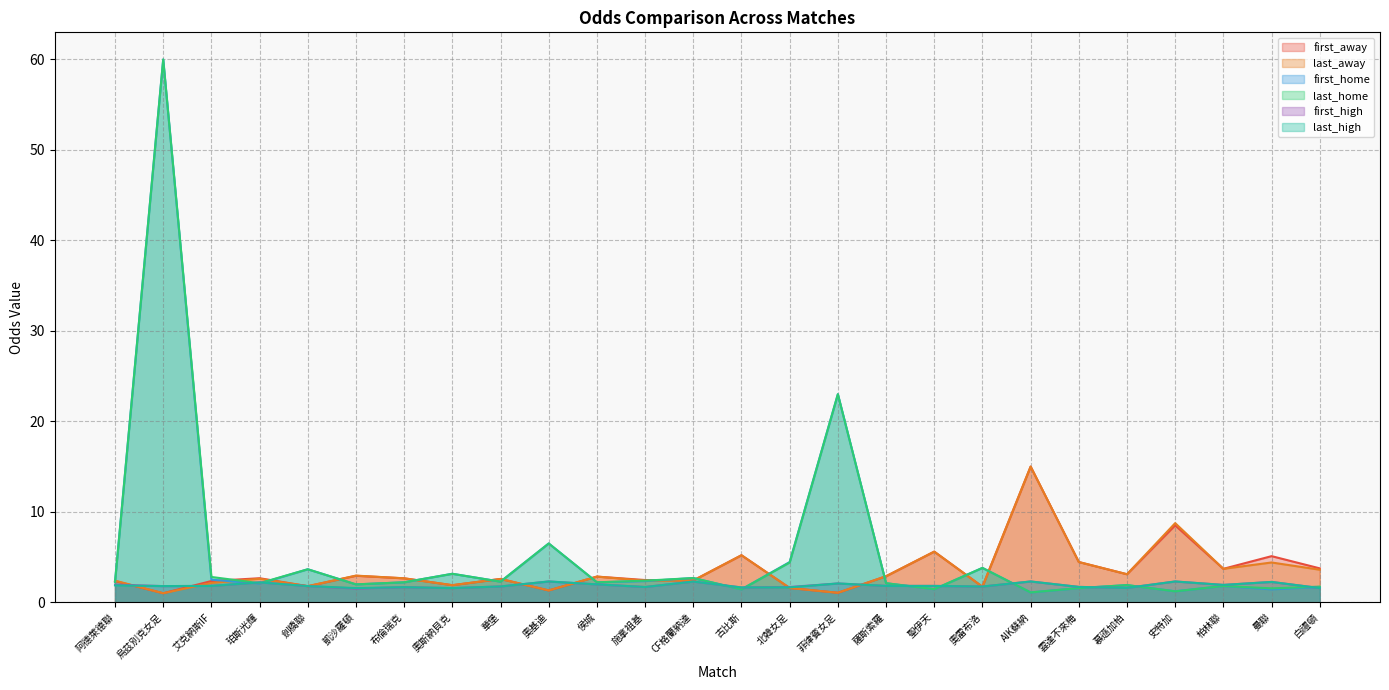

What is the value of the first_home point at the 13th from the left?

2.7